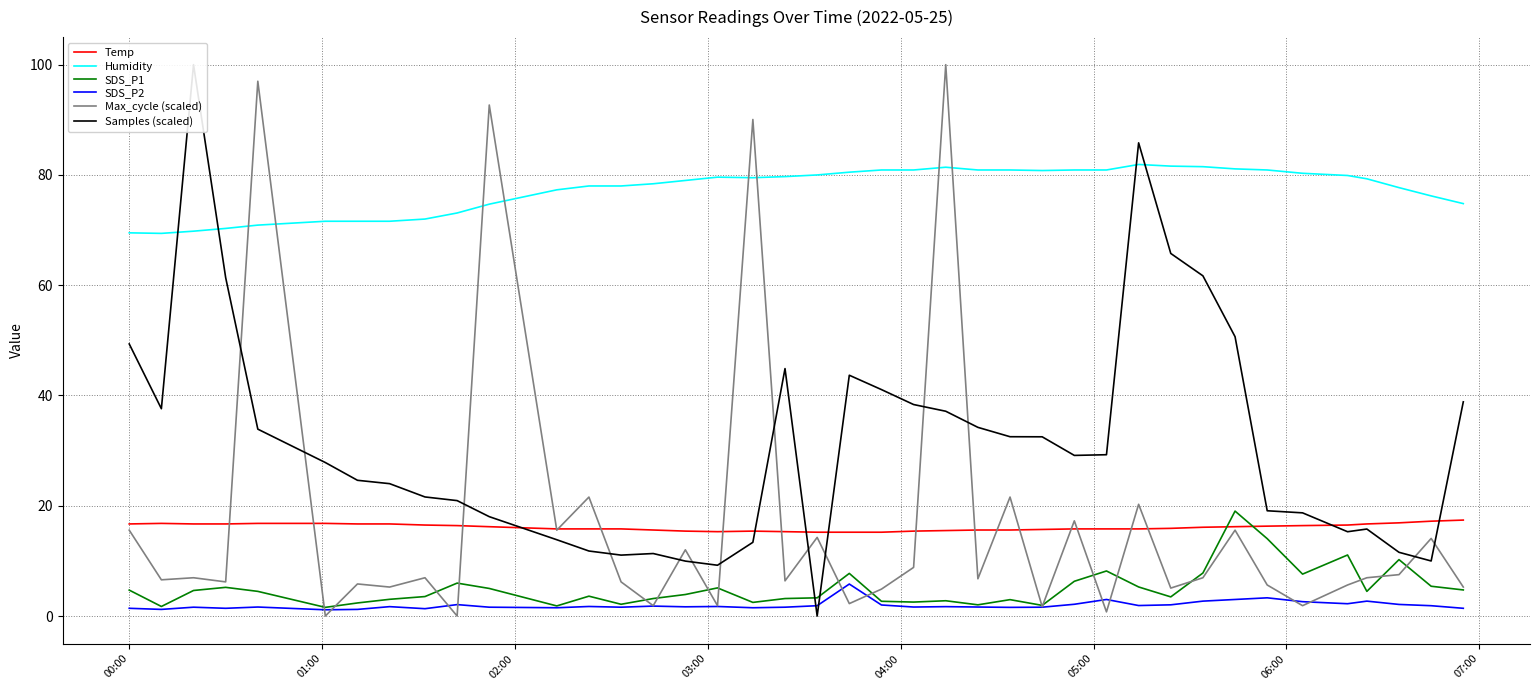

What is the highest value of the Max_cycle (scaled) series?

100.0